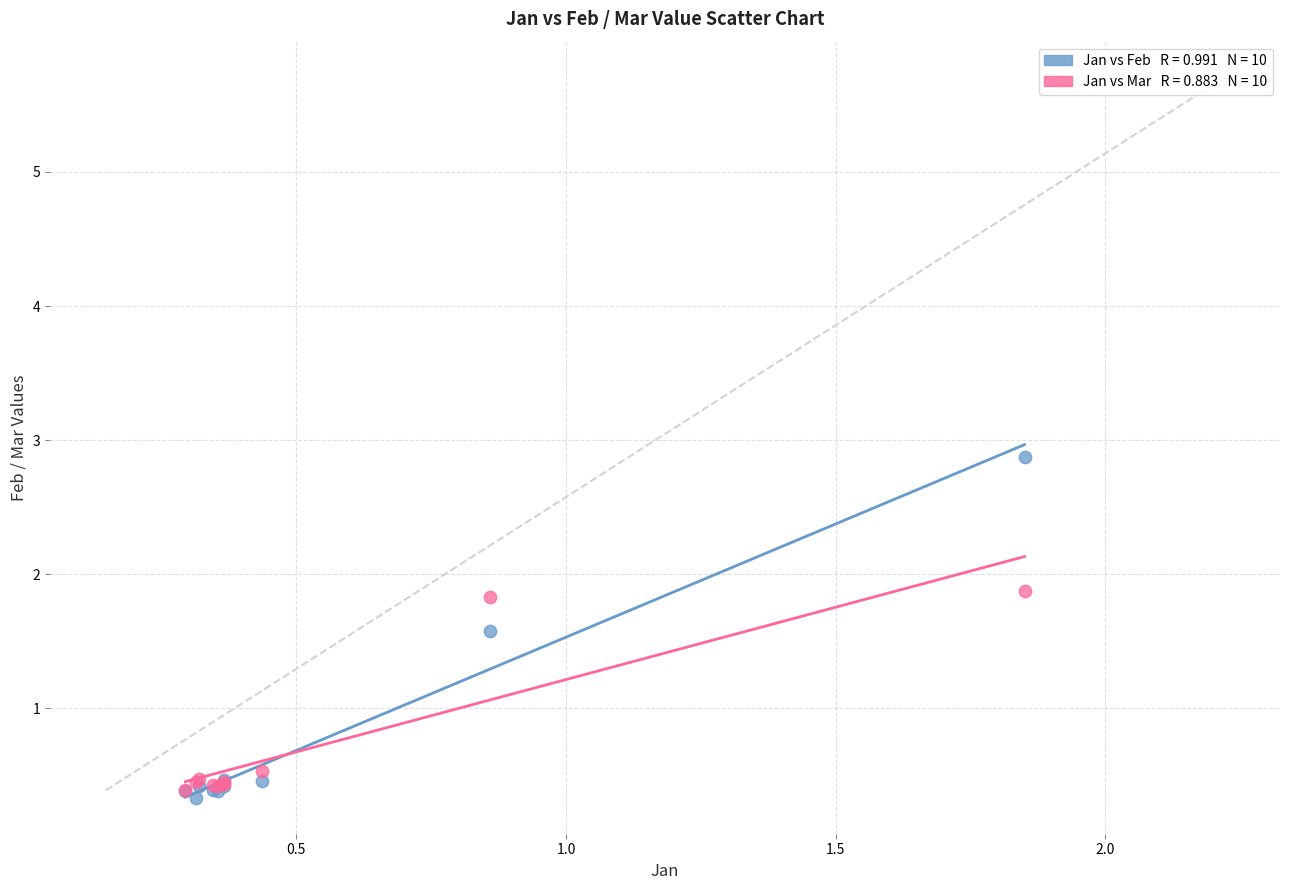

Across all series, what Y value is closest to 1?

0.5